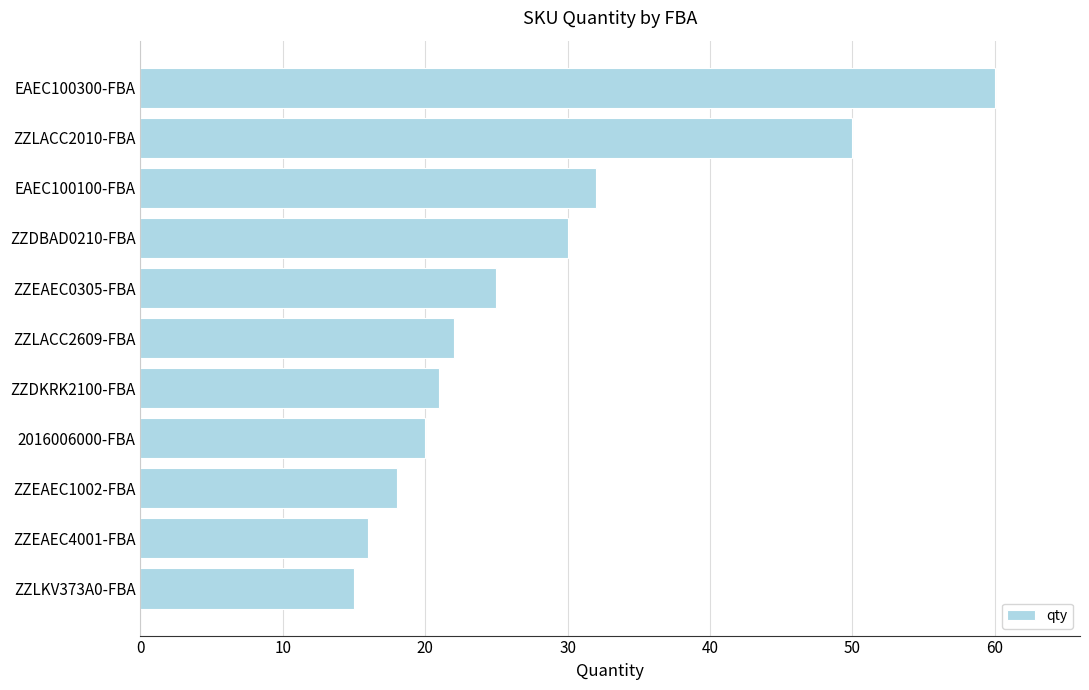

What is the average value?

28